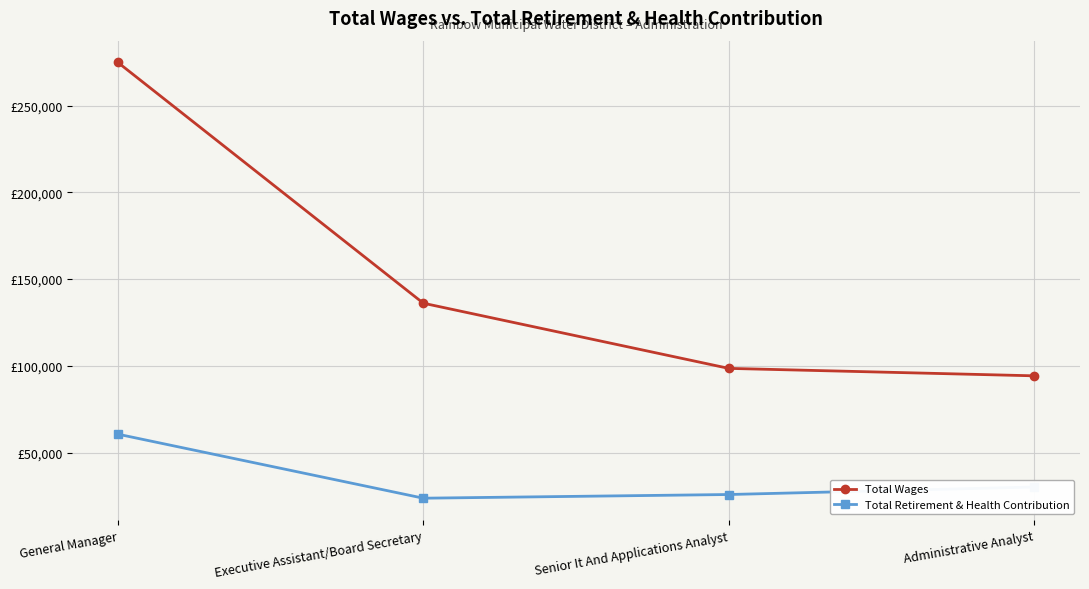

True or false: Total Retirement & Health Contribution and Total Wages cross at least once.

False